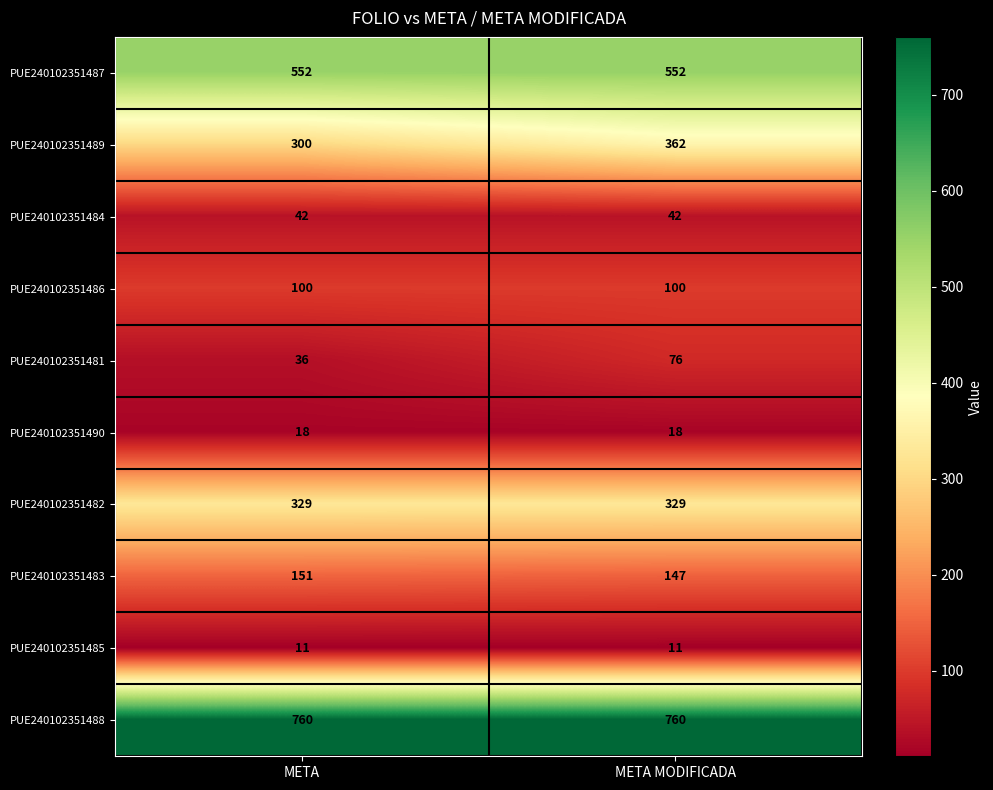

At META, list the series in order from smallest to largest.

PUE240102351485, PUE240102351490, PUE240102351481, PUE240102351484, PUE240102351486, PUE240102351483, PUE240102351489, PUE240102351482, PUE240102351487, PUE240102351488